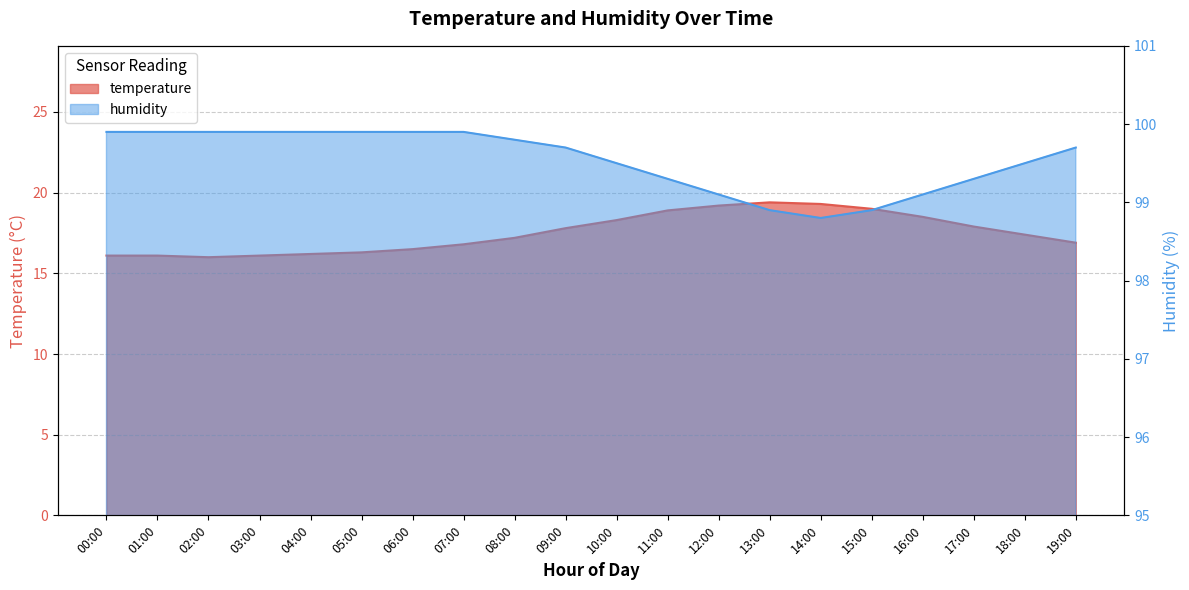

Which series has the largest range (max minus min)?

temperature